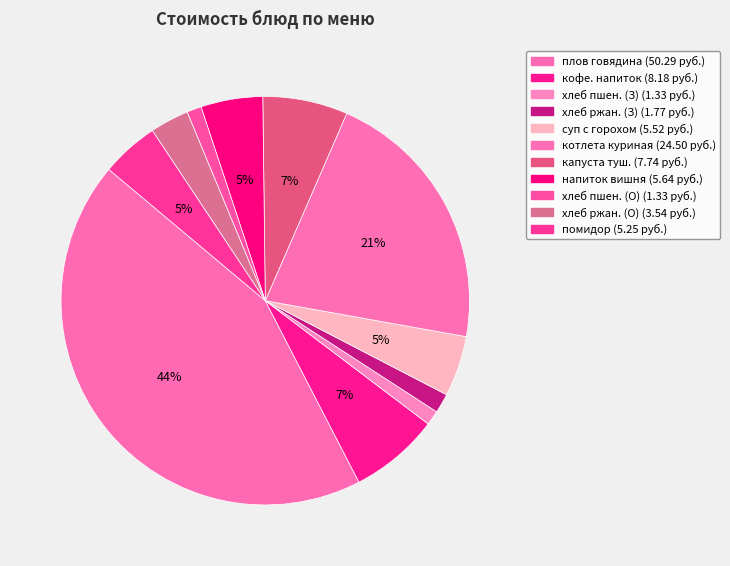

How many segments does this pie chart have?

11